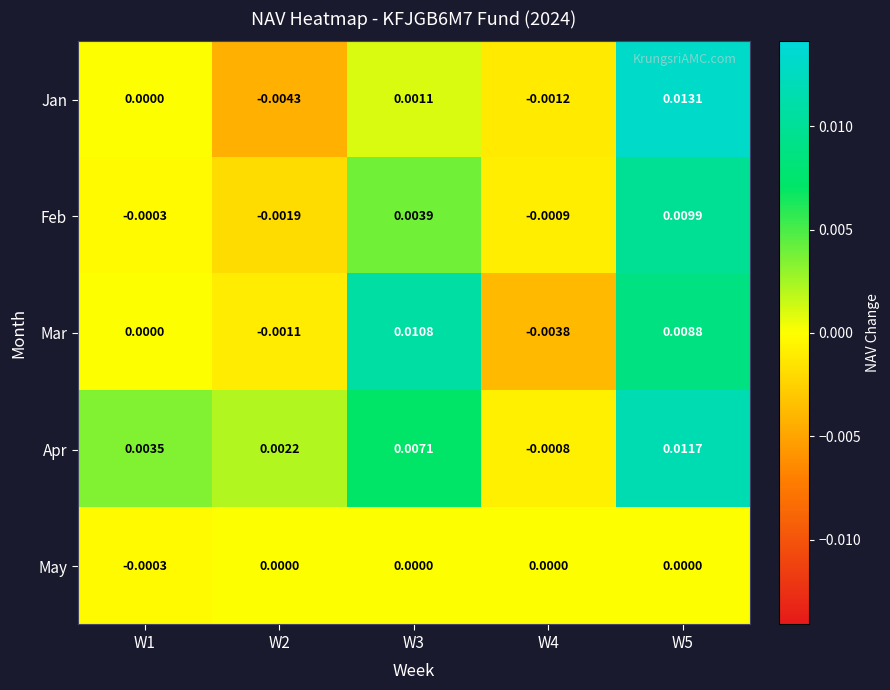

Is the value of Jan at W1 greater than the value of Mar at W2?

Yes